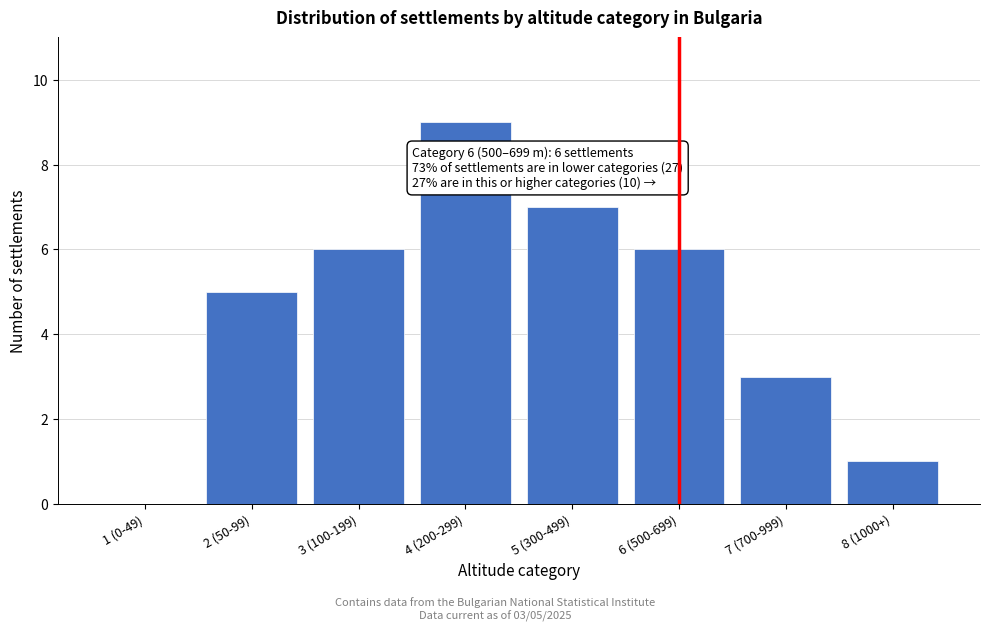

Reading right to left, list all the values displayed in this chart.

8 (1000+)=1	7 (700-999)=3	6 (500-699)=6	5 (300-499)=7	4 (200-299)=9	3 (100-199)=6	2 (50-99)=5	1 (0-49)=0